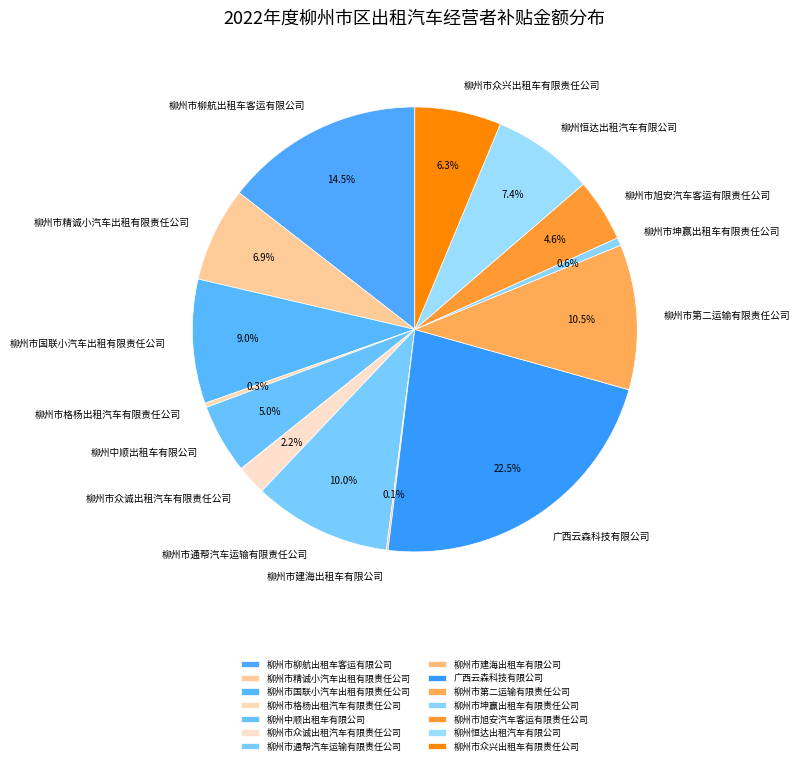

To the nearest percent, what is the average slice percentage?

7%